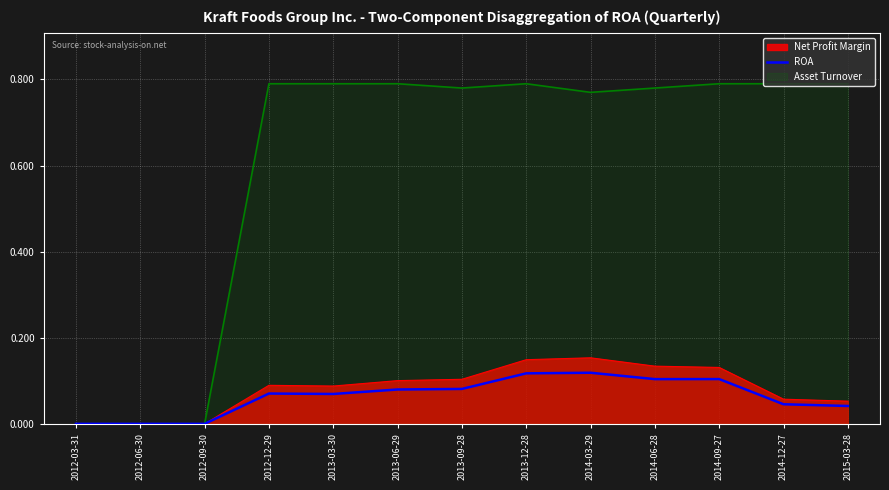

List the labels in order of value, largest first.

2014-03-29, 2013-12-28, 2014-09-27, 2014-06-28, 2013-09-28, 2013-06-29, 2012-12-29, 2013-03-30, 2014-12-27, 2015-03-28, 2012-03-31, 2012-06-30, 2012-09-30